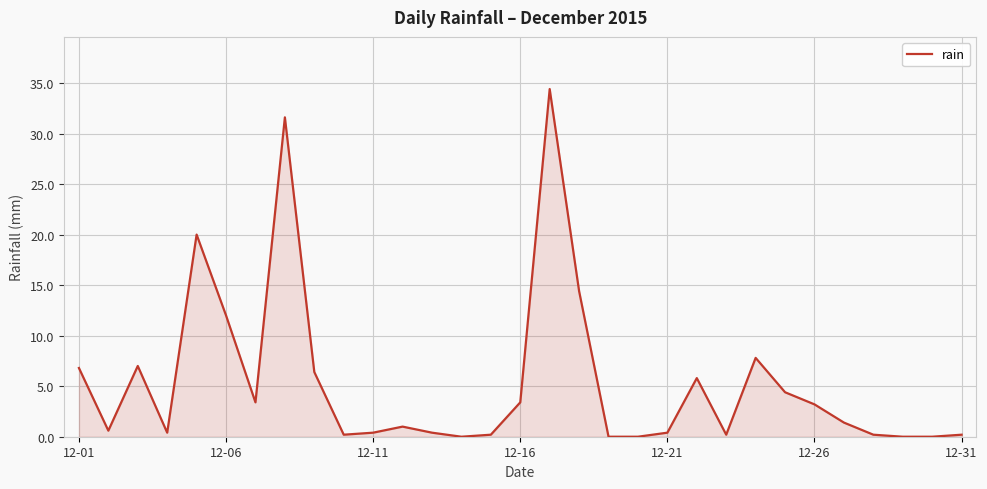

What is the greatest value displayed?

34.4